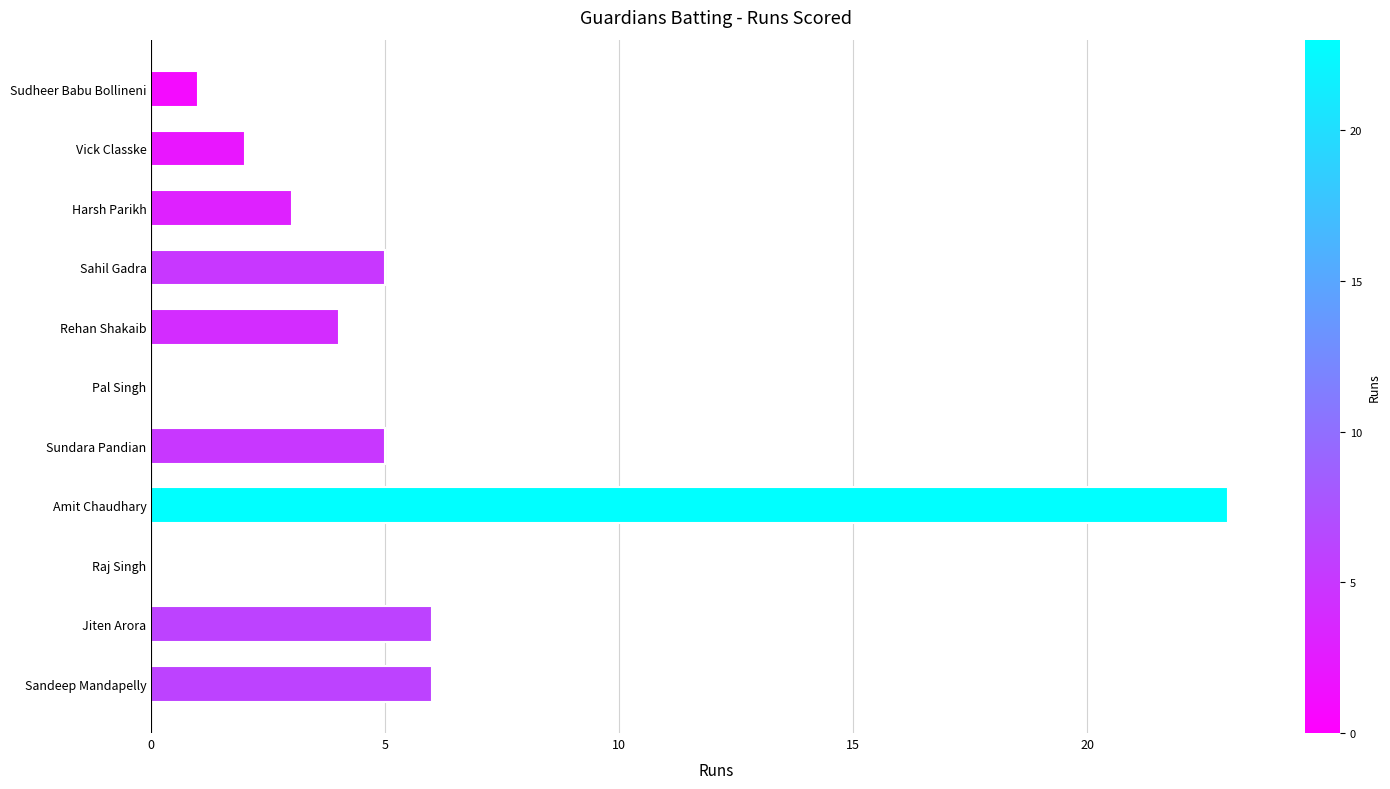

Which category has the highest value across all series?

Amit Chaudhary